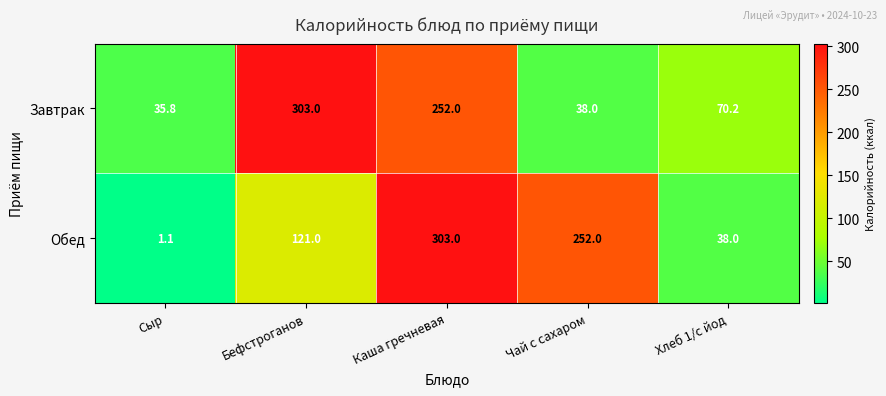

Reading left to right, extract all data points from this chart.

Завтрак: 35.8	303.0	252.0	38.0	70.2
Обед: 1.1	121.0	303.0	252.0	38.0